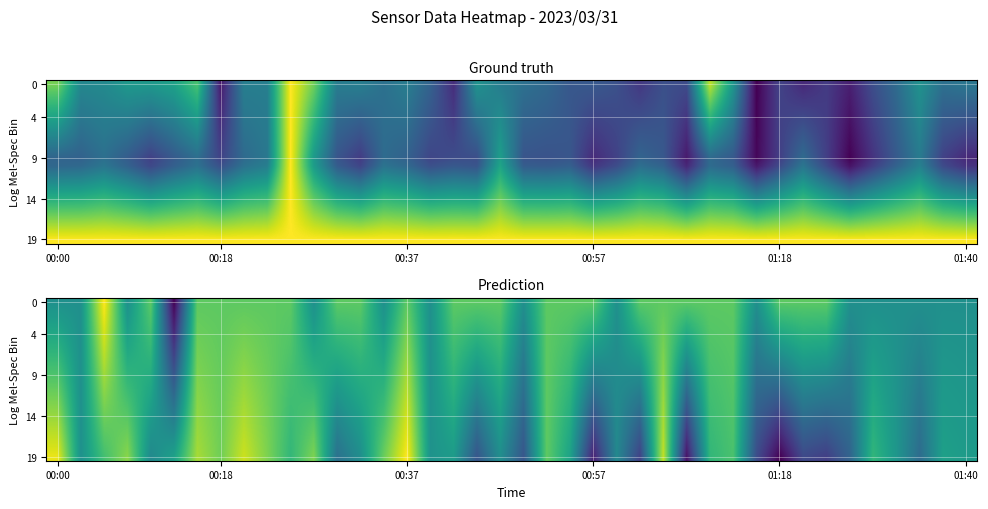

What is the maximum value shown in the chart?

1.0